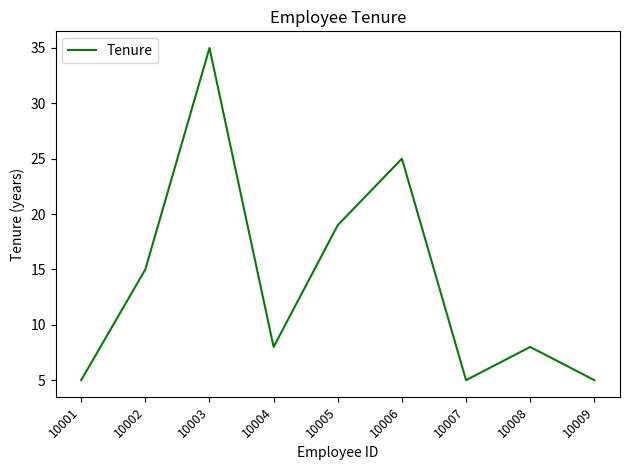

What is the difference between the values at 10006 and 10001?

20